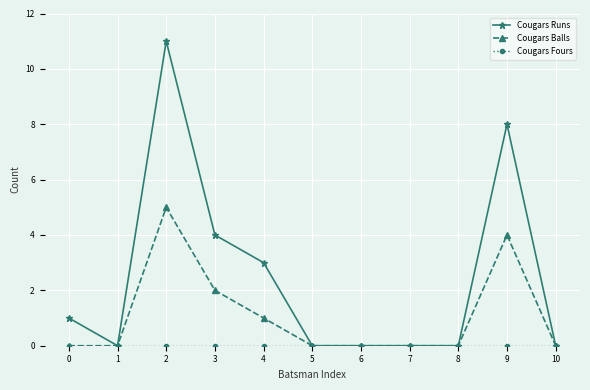

Which series has the largest range (max minus min)?

Cougars Runs